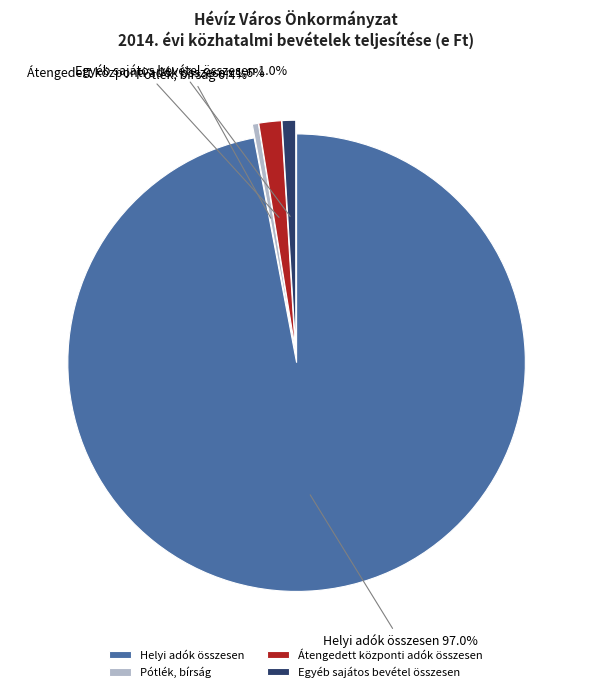

What is the largest slice in the pie chart?

Helyi adók összesen